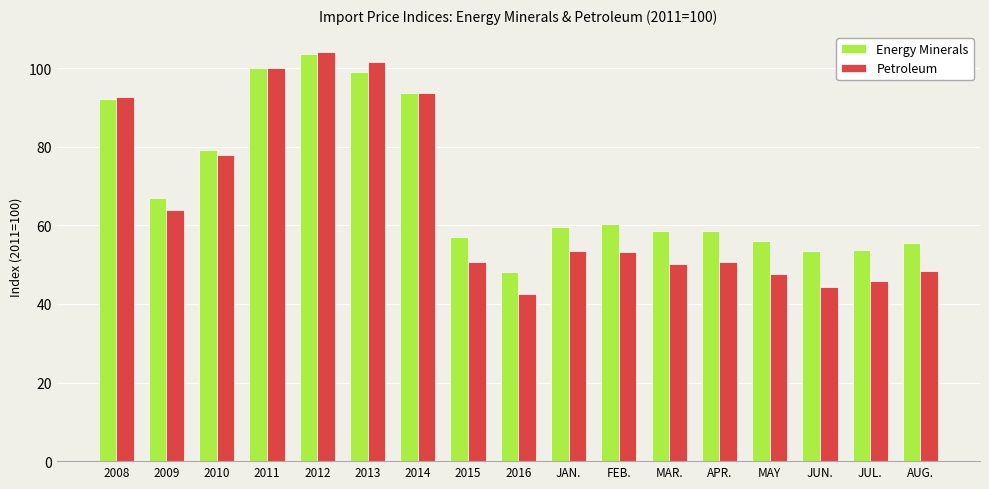

At how many categories does at least one series exceed 90?

5